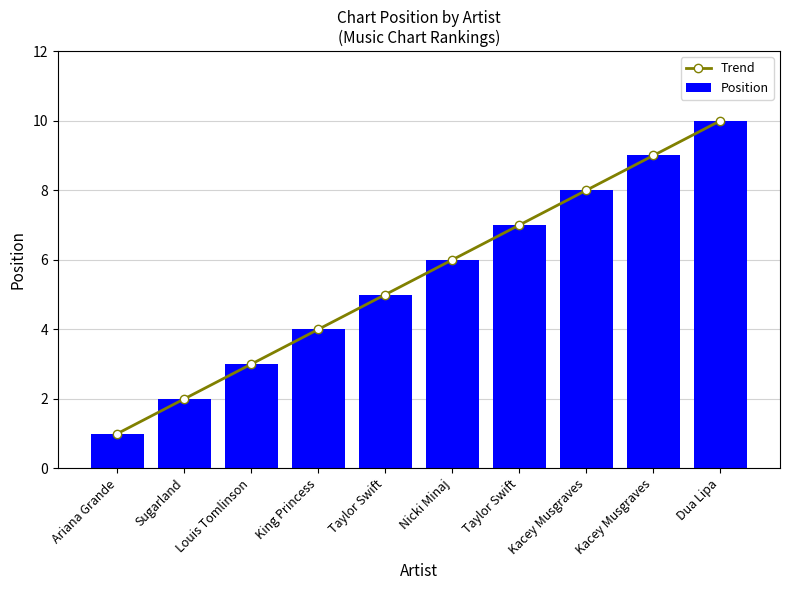

What is the average value of the Trend series?

6